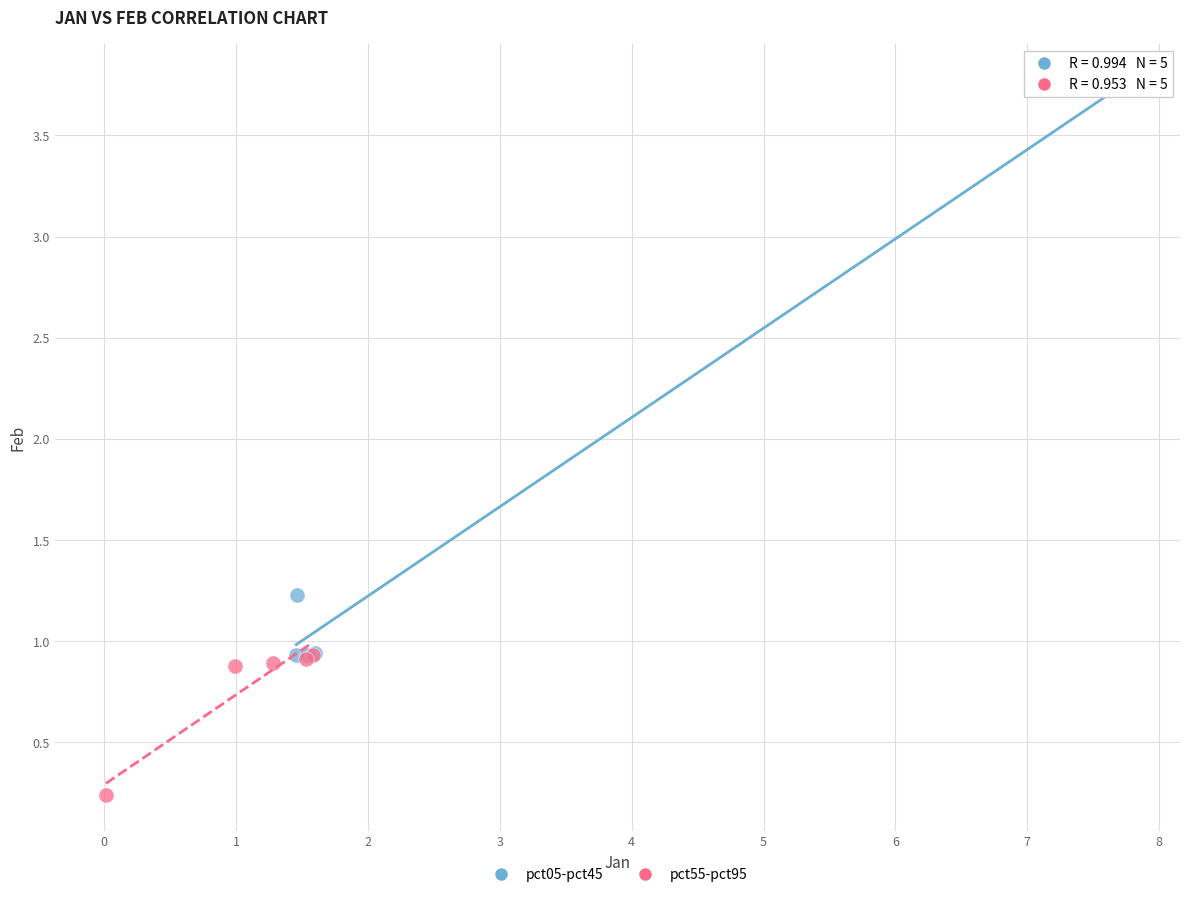

Which series reaches the minimum Y coordinate?

pct55-pct95